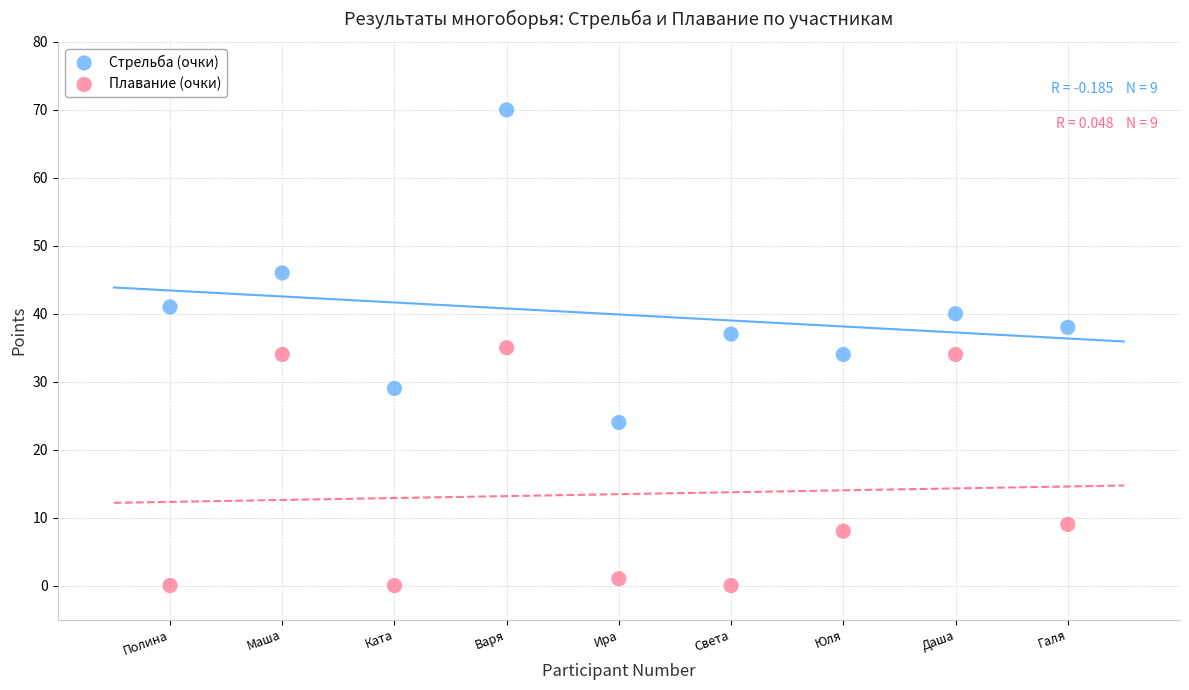

What are all the series names shown in the legend?

Стрельба (очки), Плавание (очки)